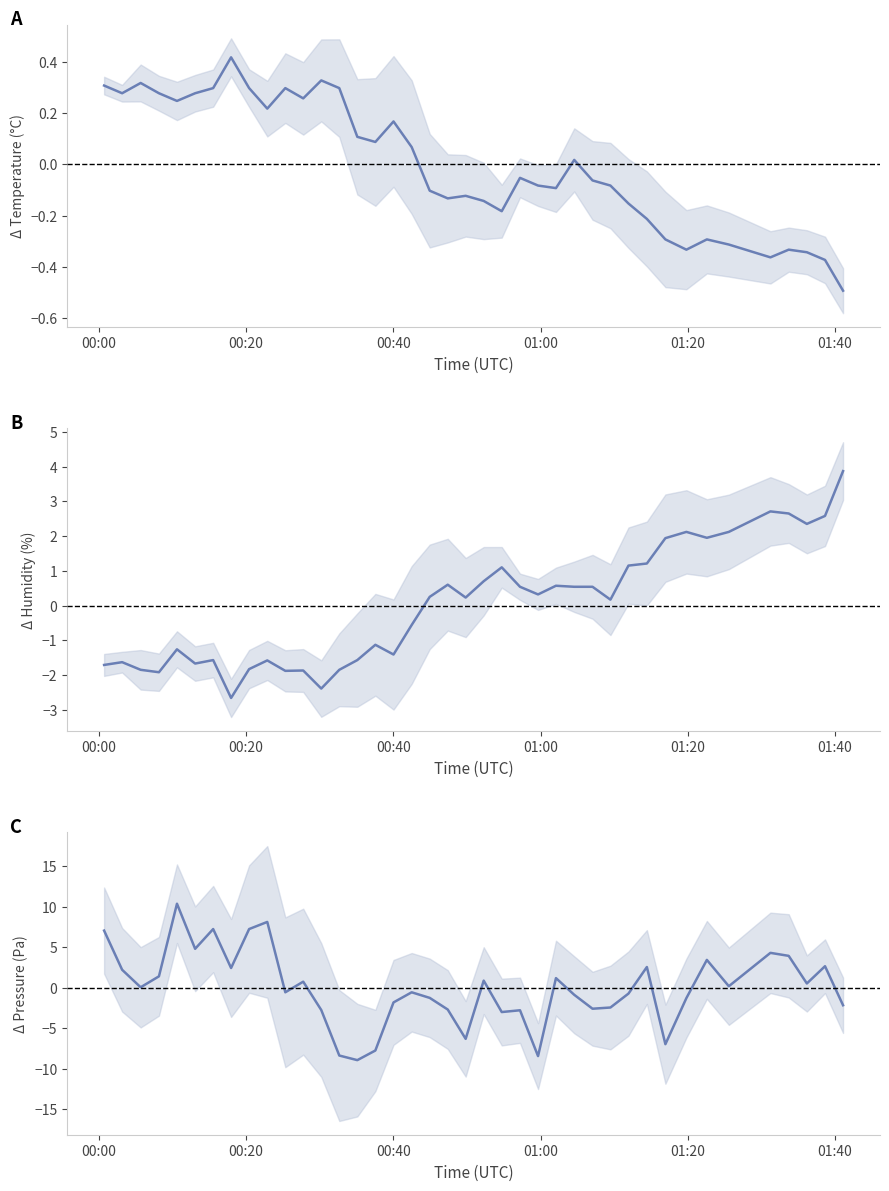

True or false: temperature has more than 2 interior local peaks.

True